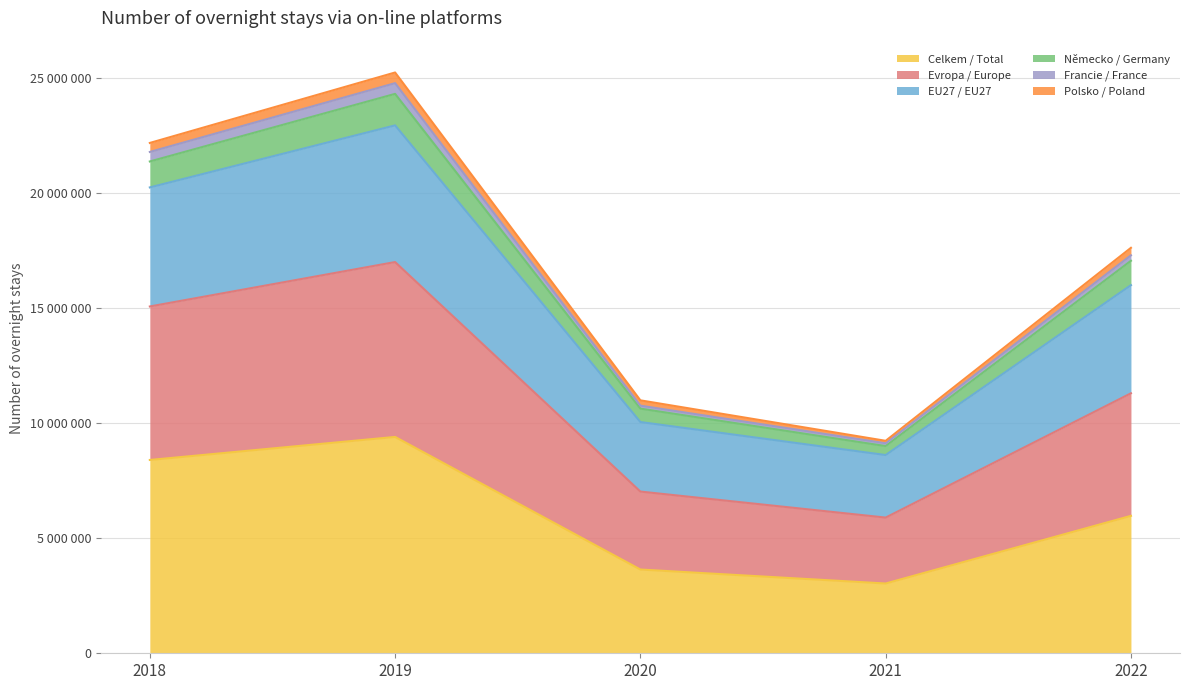

Is it true that EU27 / EU27 equals 11904687 at 2021?

False